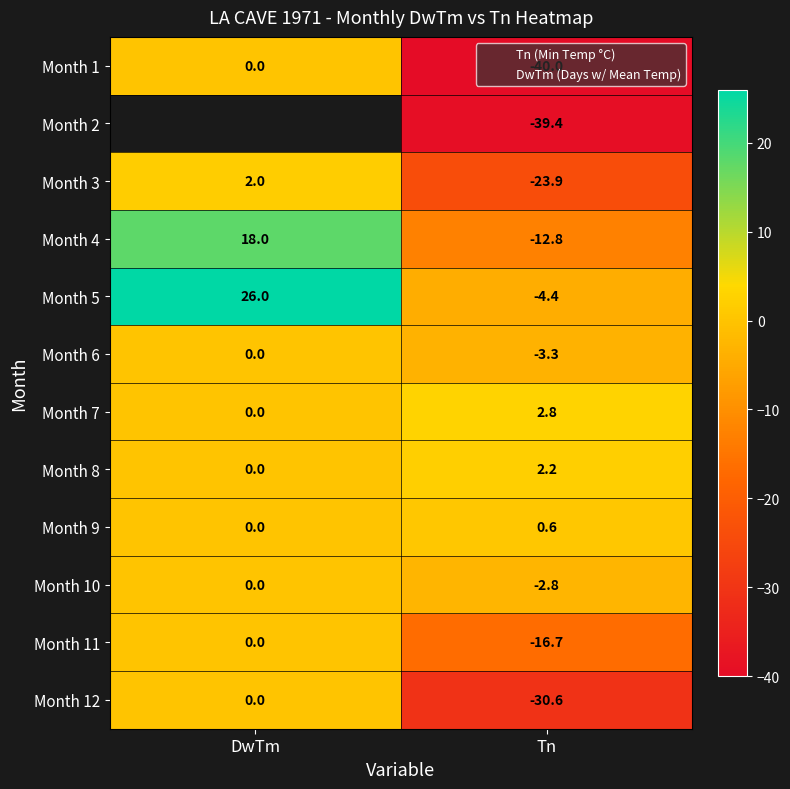

Count the number of data series in this chart.

12